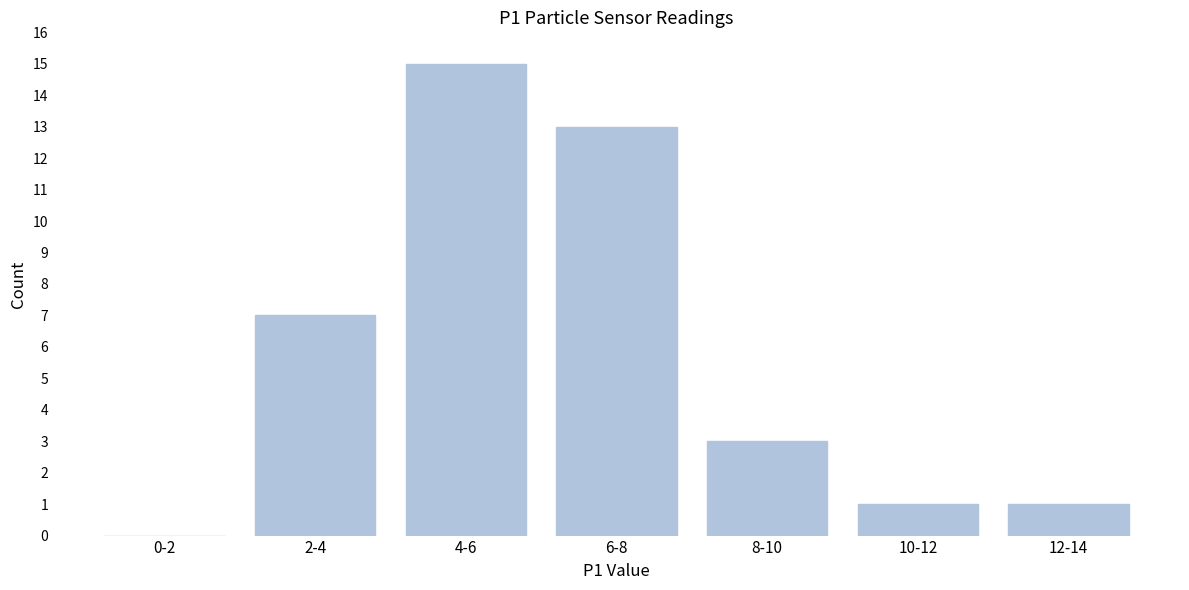

Reading left to right, transcribe all the data shown in this chart.

0-2=0	2-4=7	4-6=15	6-8=13	8-10=3	10-12=1	12-14=1